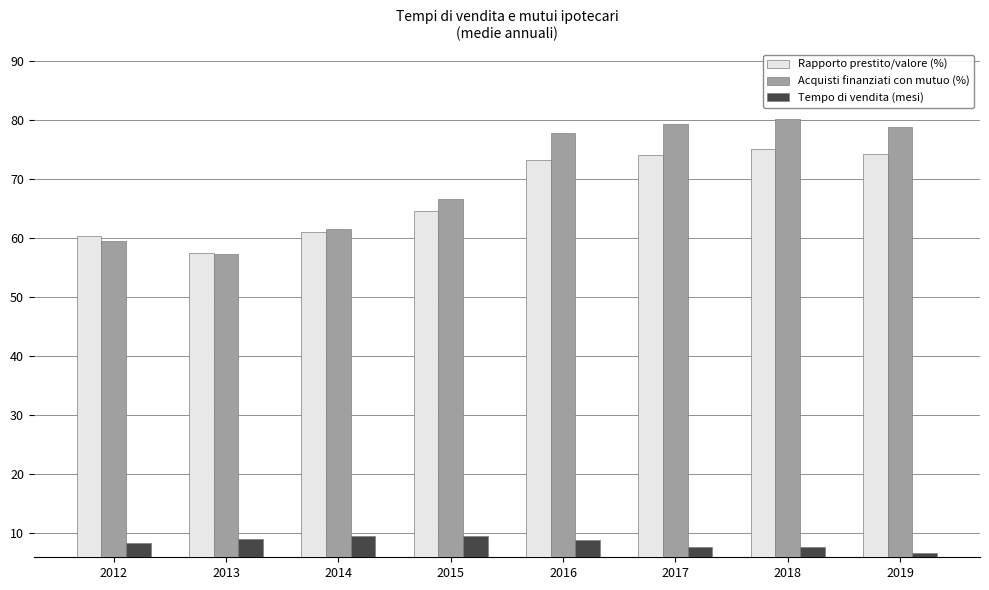

What is the difference between the highest and lowest values at 2018?

72.7